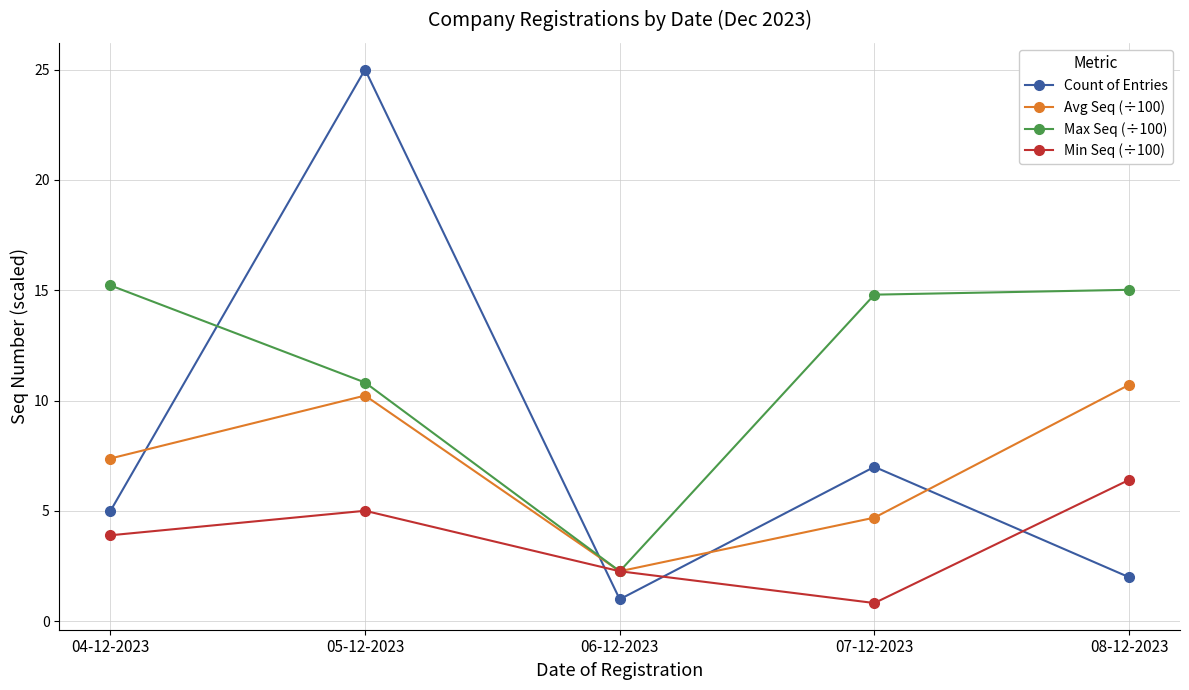

How many values in the Min Seq (÷100) series exceed 3?

3